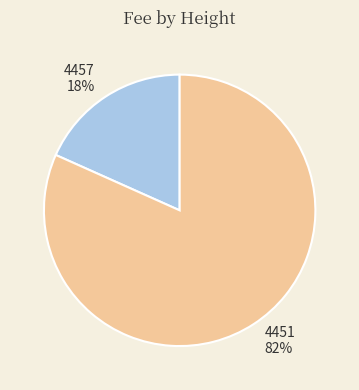

To the nearest percent, what is the combined percentage of 4457 and 4451?

100%